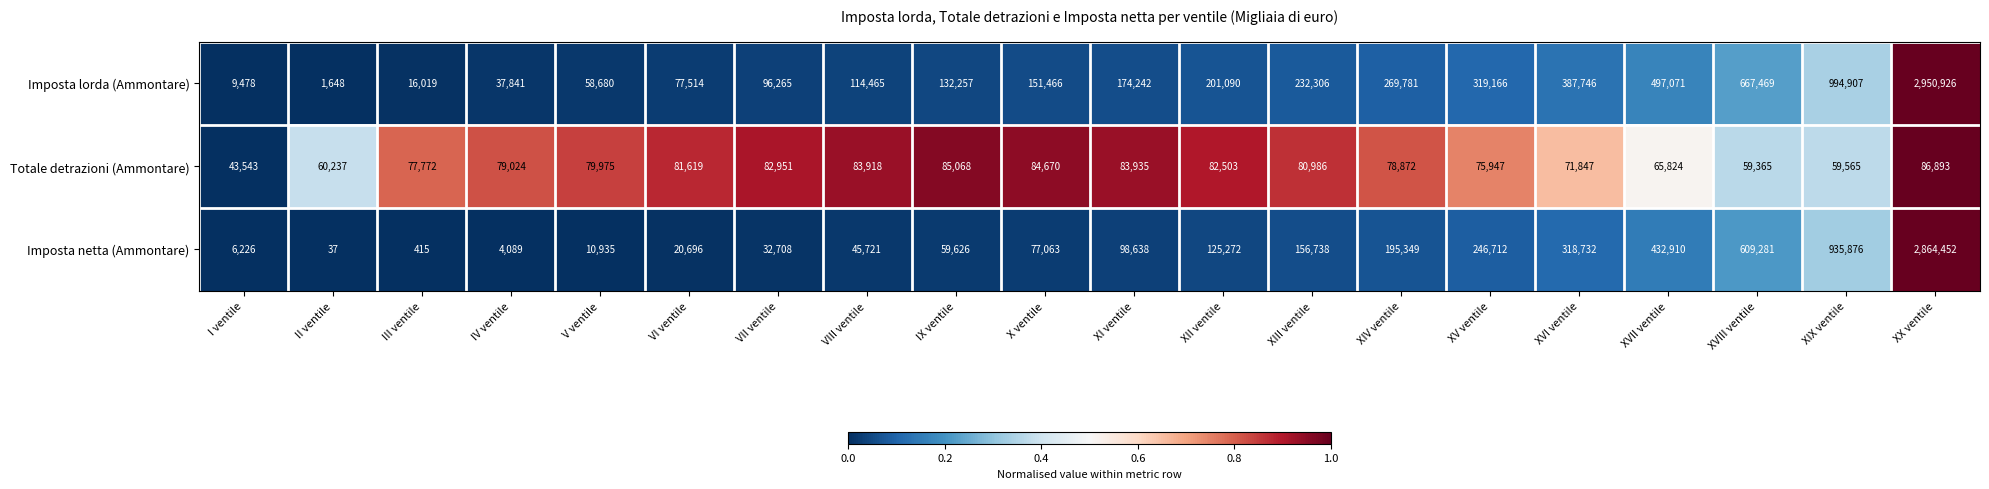

Where is Imposta netta (Ammontare) nearest to the value 1432244?

XIX ventile